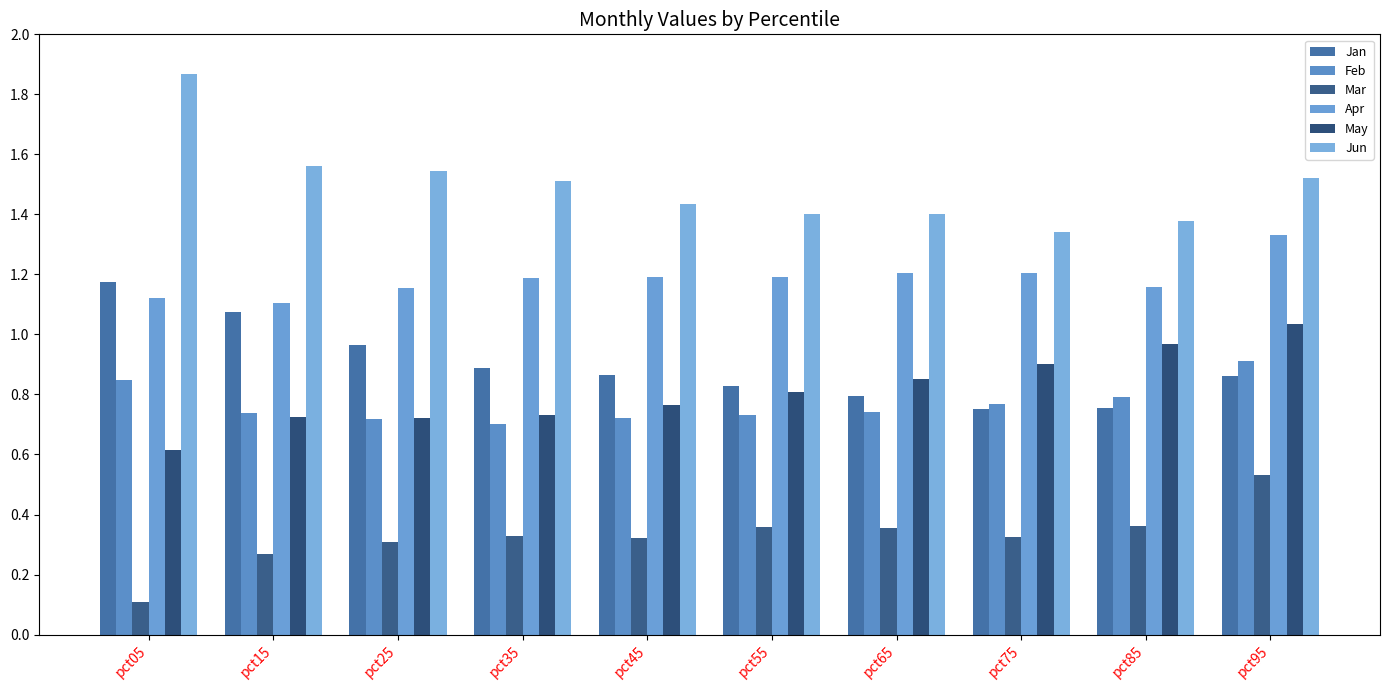

What is the highest value of the Apr series?

1.3